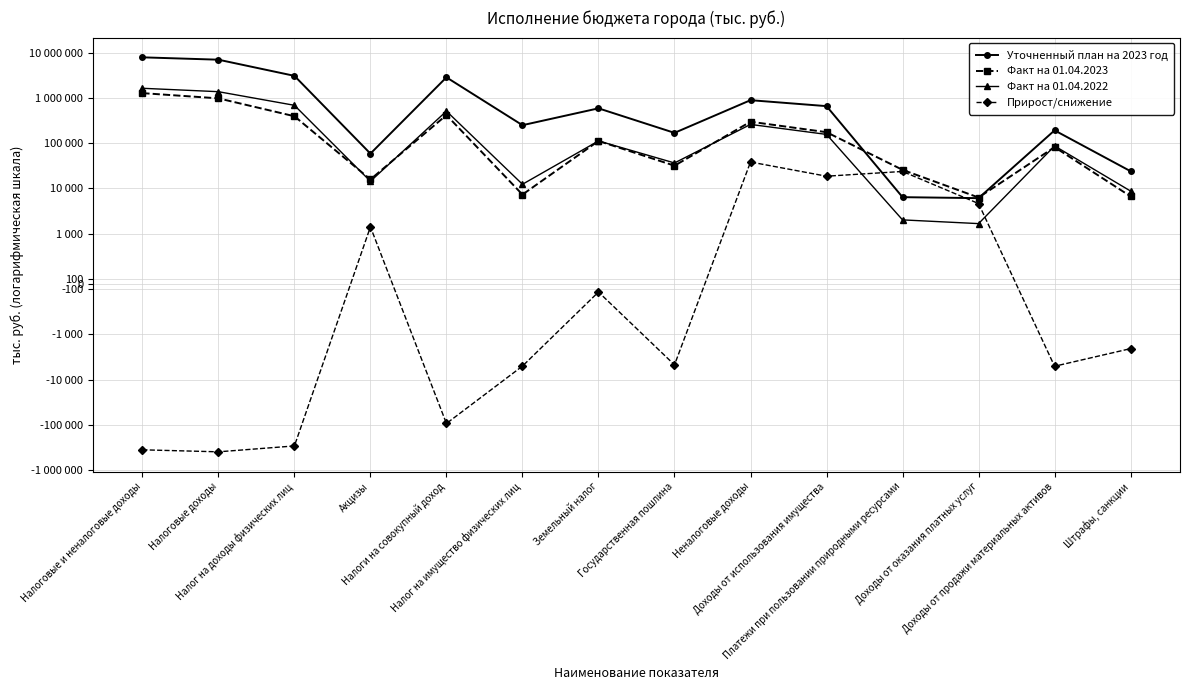

True or false: Уточненный план на 2023 год and Факт на 01.04.2023 intersect in this chart.

True